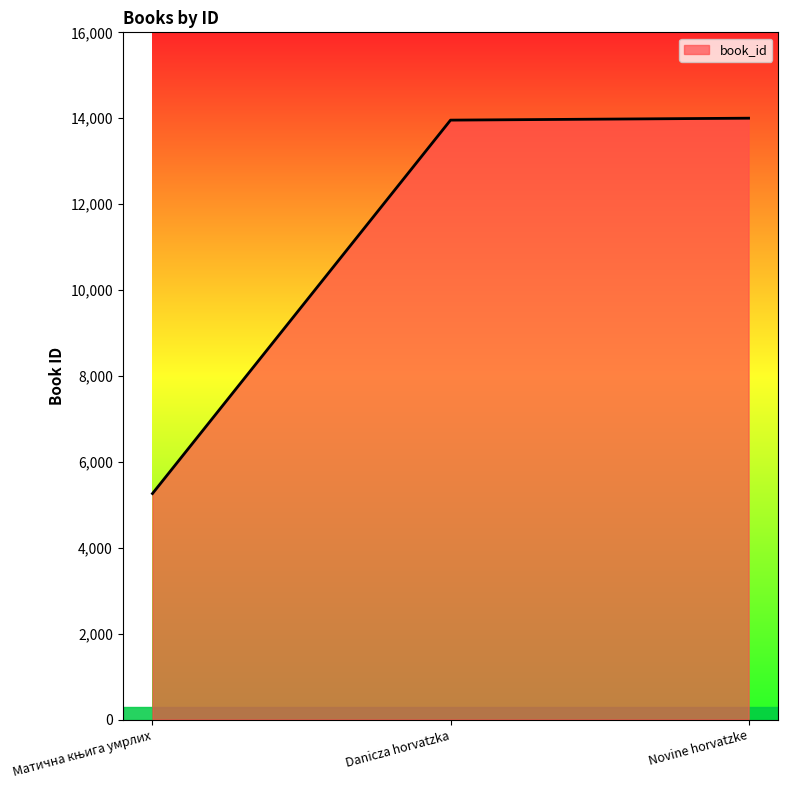

The chart shows a value of 13956 at Danicza horvatzka. True or false?

True